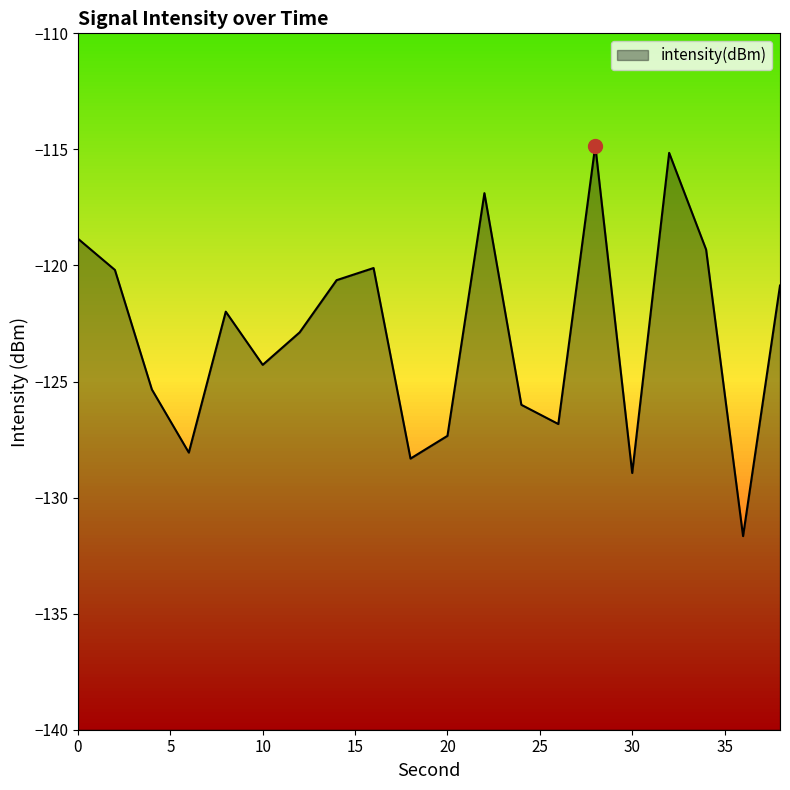

What is the maximum value shown in the chart?

-114.8